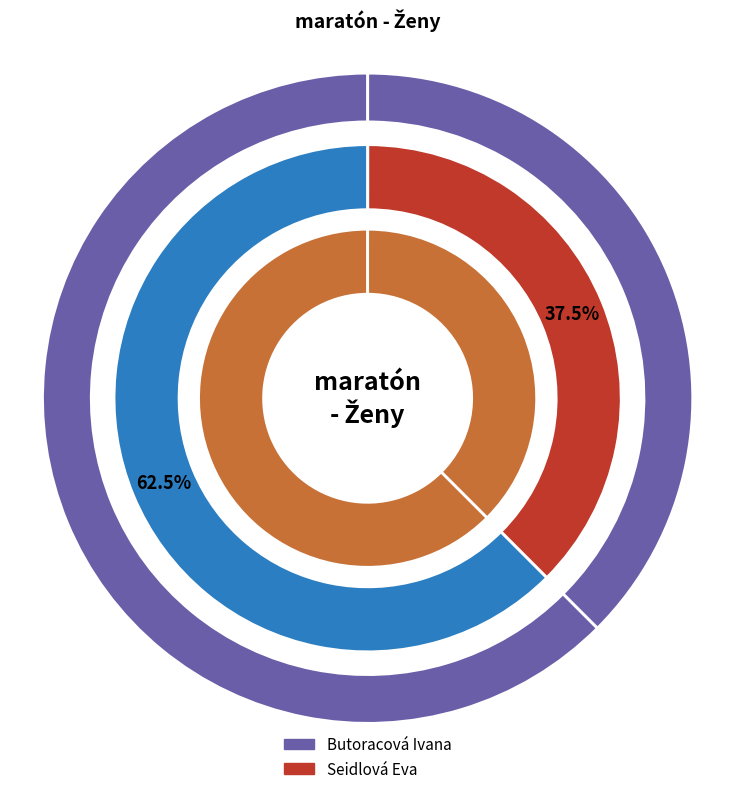

Which slice is the smallest?

Seidlová Eva